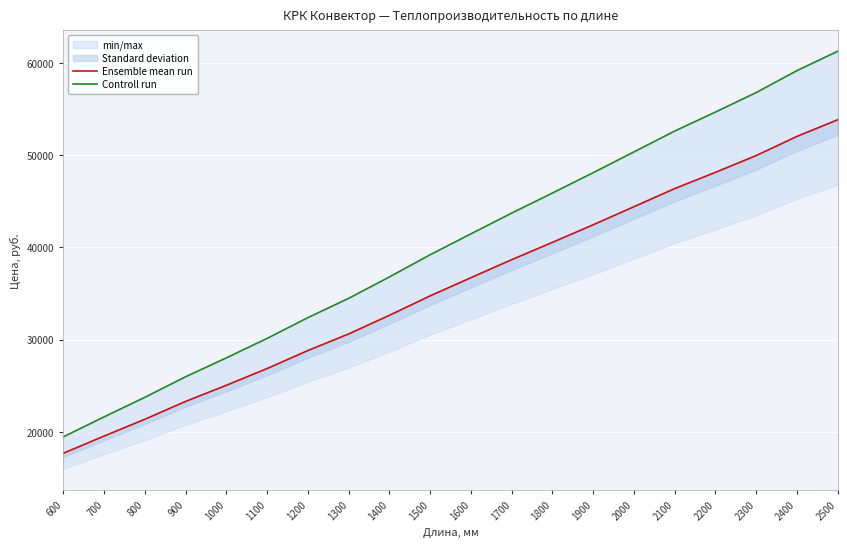

How many values in the Controll run series are below 41477?

10